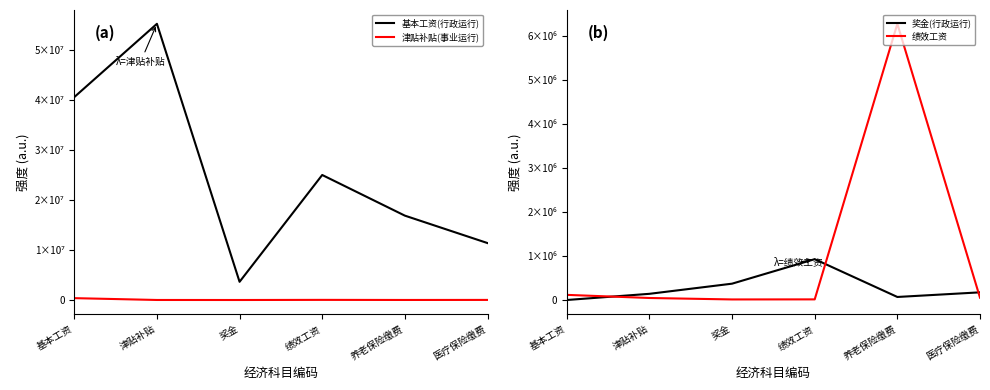

The 基本工资(行政运行) series shows 5871800.0 at 医疗保险缴费. True or false?

False